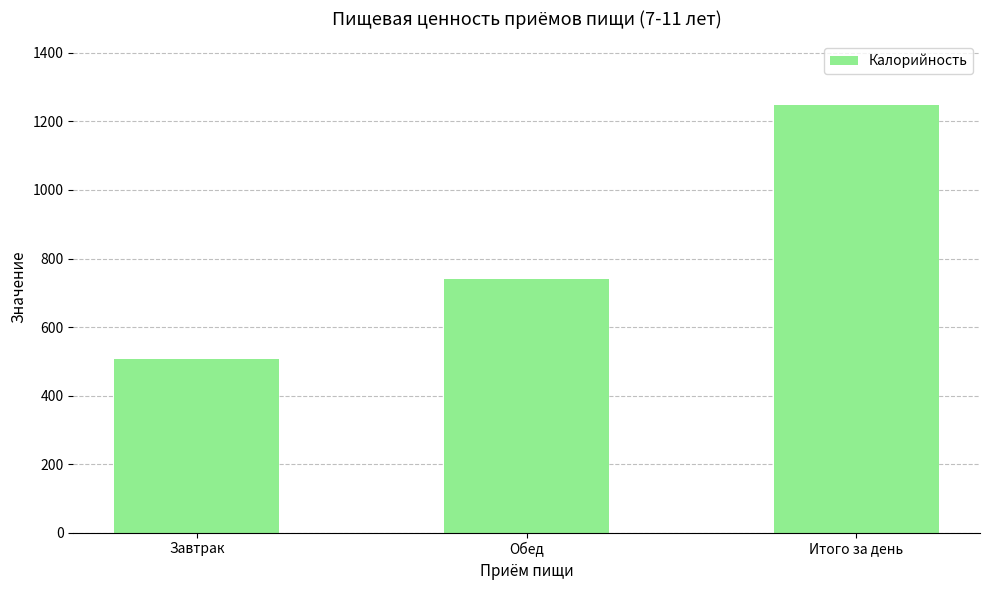

What is the label of the 3rd bar from the right?

Завтрак